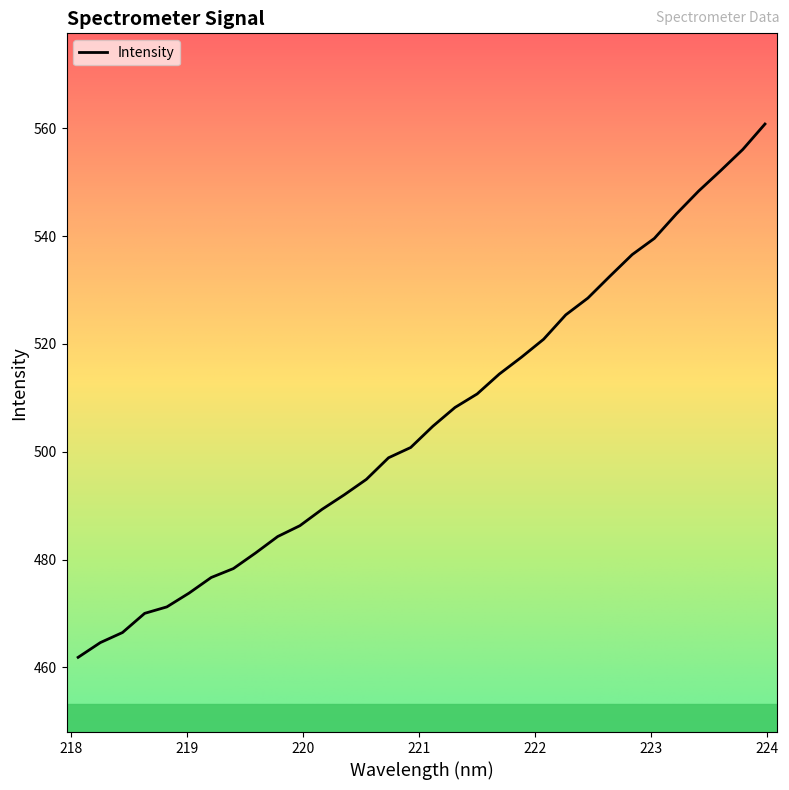

What is the difference between the maximum and minimum values?

98.9